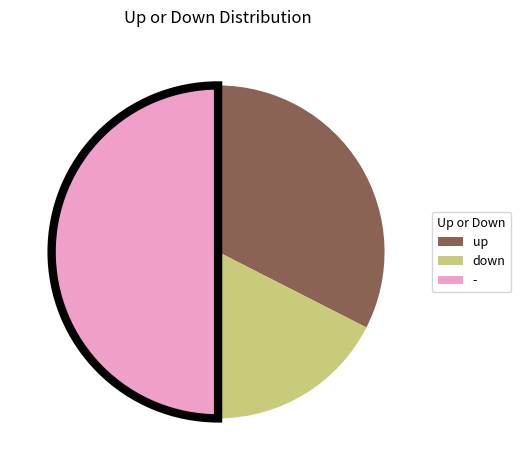

Is the sum of - and down greater than half?

Yes